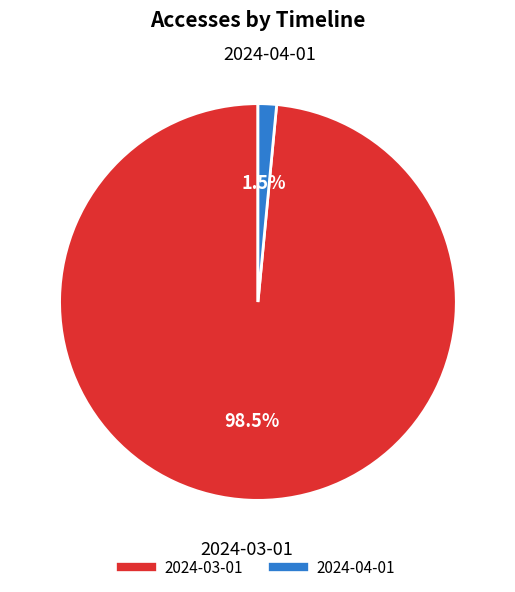

What is the total percentage of 2024-03-01 and 2024-04-01?

100.0%